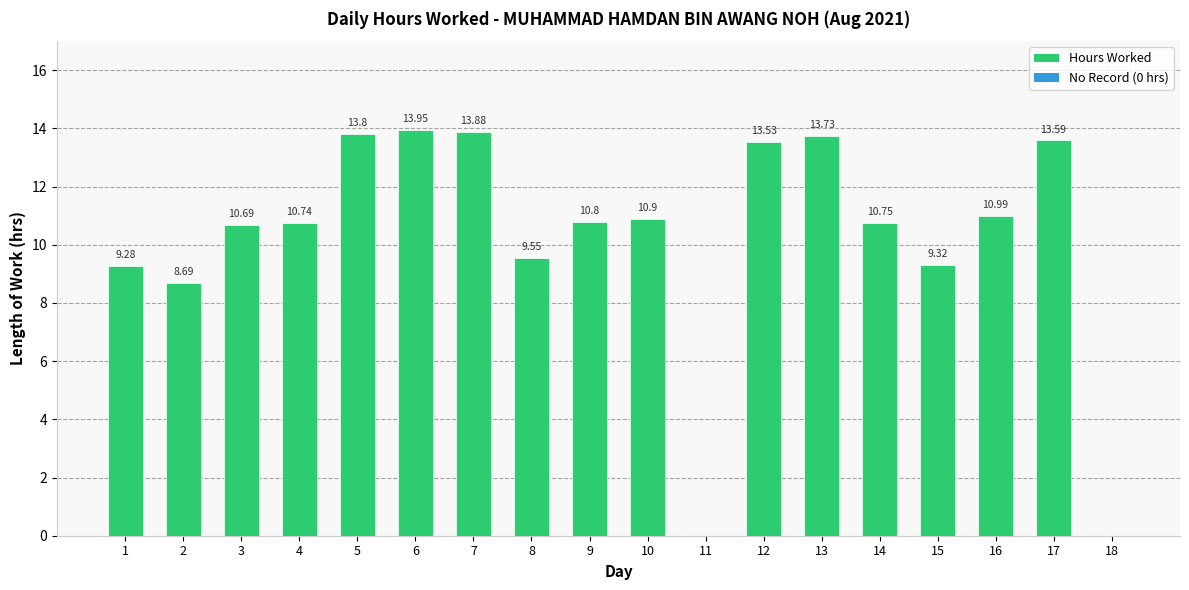

What is the sum of the values at 11 and 10?

10.9